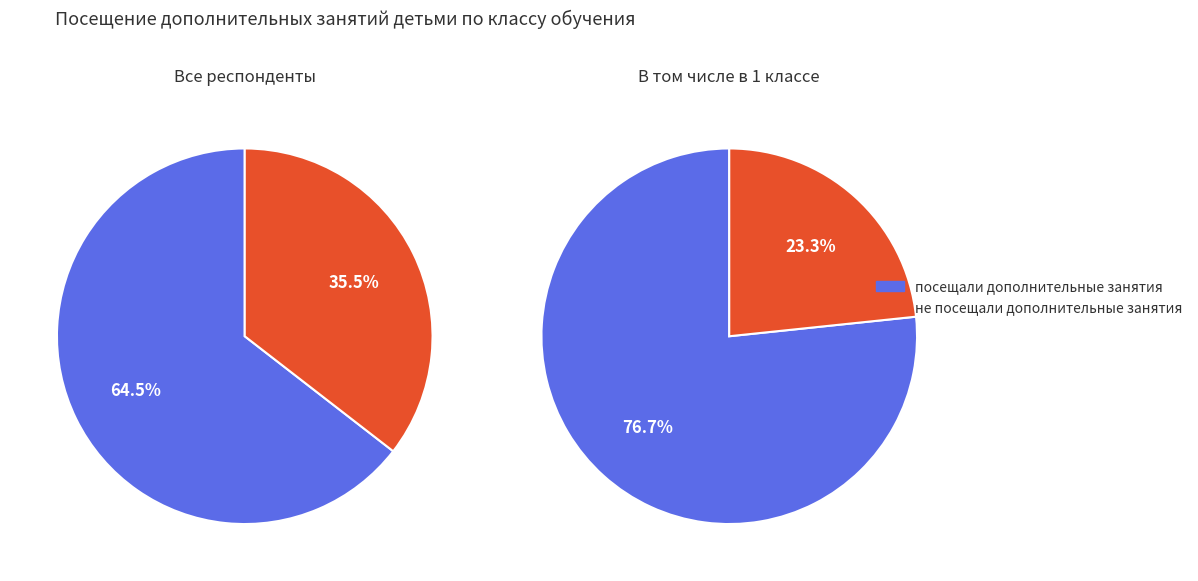

What is the largest slice in the pie chart?

В 1 классе